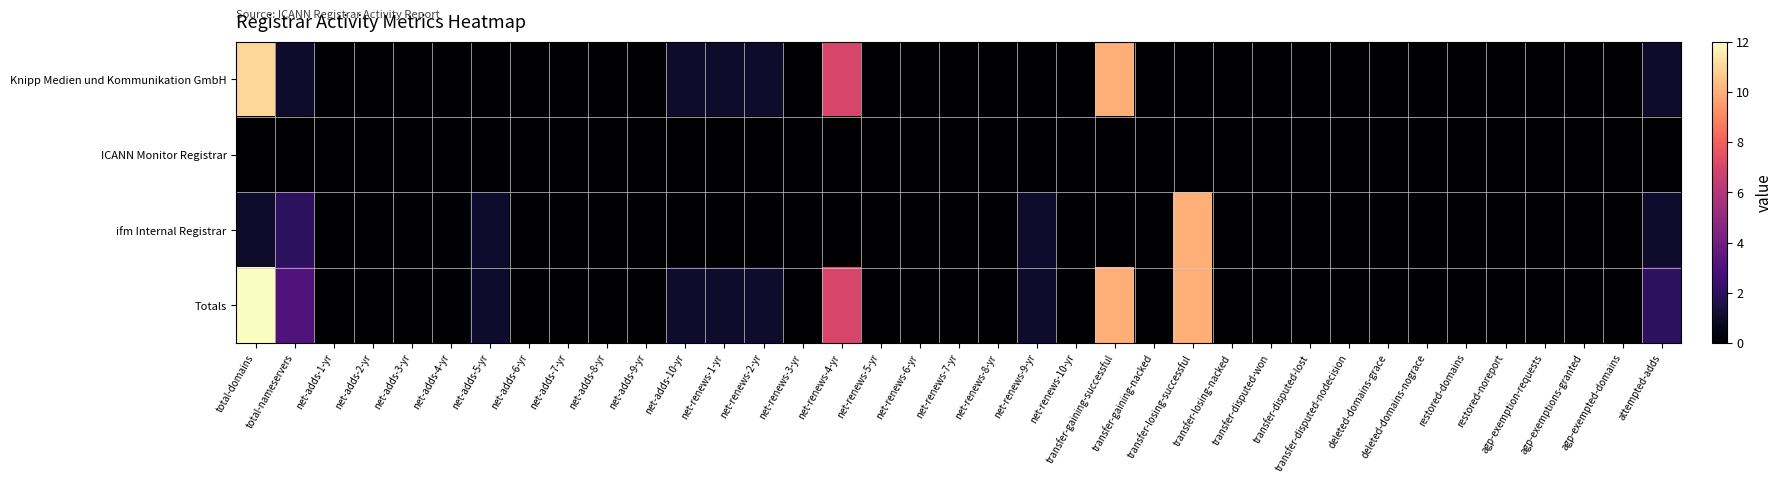

Reading left to right, what are all the values shown in this chart?

Knipp Medien und Kommunikation GmbH: total-domains=11	total-nameservers=1	net-adds-1-yr=0	net-adds-2-yr=0	net-adds-3-yr=0	net-adds-4-yr=0	net-adds-5-yr=0	net-adds-6-yr=0	net-adds-7-yr=0	net-adds-8-yr=0	net-adds-9-yr=0	net-adds-10-yr=1	net-renews-1-yr=1	net-renews-2-yr=1	net-renews-3-yr=0	net-renews-4-yr=7	net-renews-5-yr=0	net-renews-6-yr=0	net-renews-7-yr=0	net-renews-8-yr=0	net-renews-9-yr=0	net-renews-10-yr=0	transfer-gaining-successful=10	transfer-gaining-nacked=0	transfer-losing-successful=0	transfer-losing-nacked=0	transfer-disputed-won=0	transfer-disputed-lost=0	transfer-disputed-nodecision=0	deleted-domains-grace=0	deleted-domains-nograce=0	restored-domains=0	restored-noreport=0	agp-exemption-requests=0	agp-exemptions-granted=0	agp-exempted-domains=0	attempted-adds=1
ICANN Monitor Registrar: total-domains=0	total-nameservers=0	net-adds-1-yr=0	net-adds-2-yr=0	net-adds-3-yr=0	net-adds-4-yr=0	net-adds-5-yr=0	net-adds-6-yr=0	net-adds-7-yr=0	net-adds-8-yr=0	net-adds-9-yr=0	net-adds-10-yr=0	net-renews-1-yr=0	net-renews-2-yr=0	net-renews-3-yr=0	net-renews-4-yr=0	net-renews-5-yr=0	net-renews-6-yr=0	net-renews-7-yr=0	net-renews-8-yr=0	net-renews-9-yr=0	net-renews-10-yr=0	transfer-gaining-successful=0	transfer-gaining-nacked=0	transfer-losing-successful=0	transfer-losing-nacked=0	transfer-disputed-won=0	transfer-disputed-lost=0	transfer-disputed-nodecision=0	deleted-domains-grace=0	deleted-domains-nograce=0	restored-domains=0	restored-noreport=0	agp-exemption-requests=0	agp-exemptions-granted=0	agp-exempted-domains=0	attempted-adds=0
ifm Internal Registrar: total-domains=1	total-nameservers=2	net-adds-1-yr=0	net-adds-2-yr=0	net-adds-3-yr=0	net-adds-4-yr=0	net-adds-5-yr=1	net-adds-6-yr=0	net-adds-7-yr=0	net-adds-8-yr=0	net-adds-9-yr=0	net-adds-10-yr=0	net-renews-1-yr=0	net-renews-2-yr=0	net-renews-3-yr=0	net-renews-4-yr=0	net-renews-5-yr=0	net-renews-6-yr=0	net-renews-7-yr=0	net-renews-8-yr=0	net-renews-9-yr=1	net-renews-10-yr=0	transfer-gaining-successful=0	transfer-gaining-nacked=0	transfer-losing-successful=10	transfer-losing-nacked=0	transfer-disputed-won=0	transfer-disputed-lost=0	transfer-disputed-nodecision=0	deleted-domains-grace=0	deleted-domains-nograce=0	restored-domains=0	restored-noreport=0	agp-exemption-requests=0	agp-exemptions-granted=0	agp-exempted-domains=0	attempted-adds=1
Totals: total-domains=12	total-nameservers=3	net-adds-1-yr=0	net-adds-2-yr=0	net-adds-3-yr=0	net-adds-4-yr=0	net-adds-5-yr=1	net-adds-6-yr=0	net-adds-7-yr=0	net-adds-8-yr=0	net-adds-9-yr=0	net-adds-10-yr=1	net-renews-1-yr=1	net-renews-2-yr=1	net-renews-3-yr=0	net-renews-4-yr=7	net-renews-5-yr=0	net-renews-6-yr=0	net-renews-7-yr=0	net-renews-8-yr=0	net-renews-9-yr=1	net-renews-10-yr=0	transfer-gaining-successful=10	transfer-gaining-nacked=0	transfer-losing-successful=10	transfer-losing-nacked=0	transfer-disputed-won=0	transfer-disputed-lost=0	transfer-disputed-nodecision=0	deleted-domains-grace=0	deleted-domains-nograce=0	restored-domains=0	restored-noreport=0	agp-exemption-requests=0	agp-exemptions-granted=0	agp-exempted-domains=0	attempted-adds=2